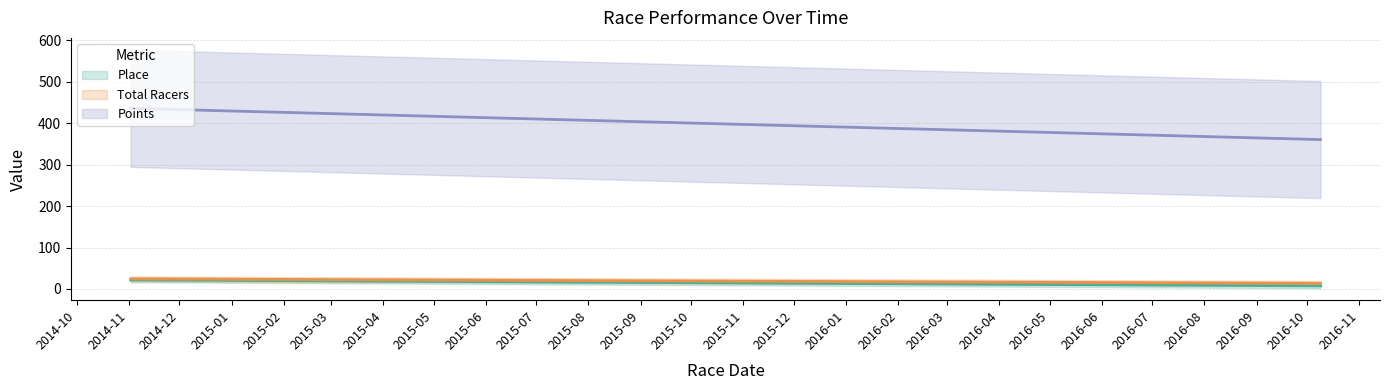

Is the value of Points at 2016-10-9 greater than the value of Place at 2015-09-7?

Yes